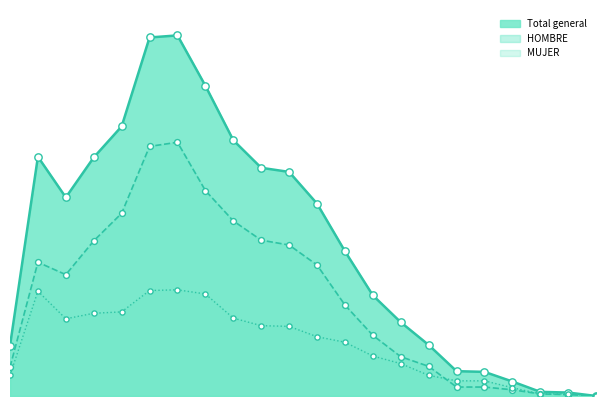

Which series has the largest Y range (max minus min)?

Total general